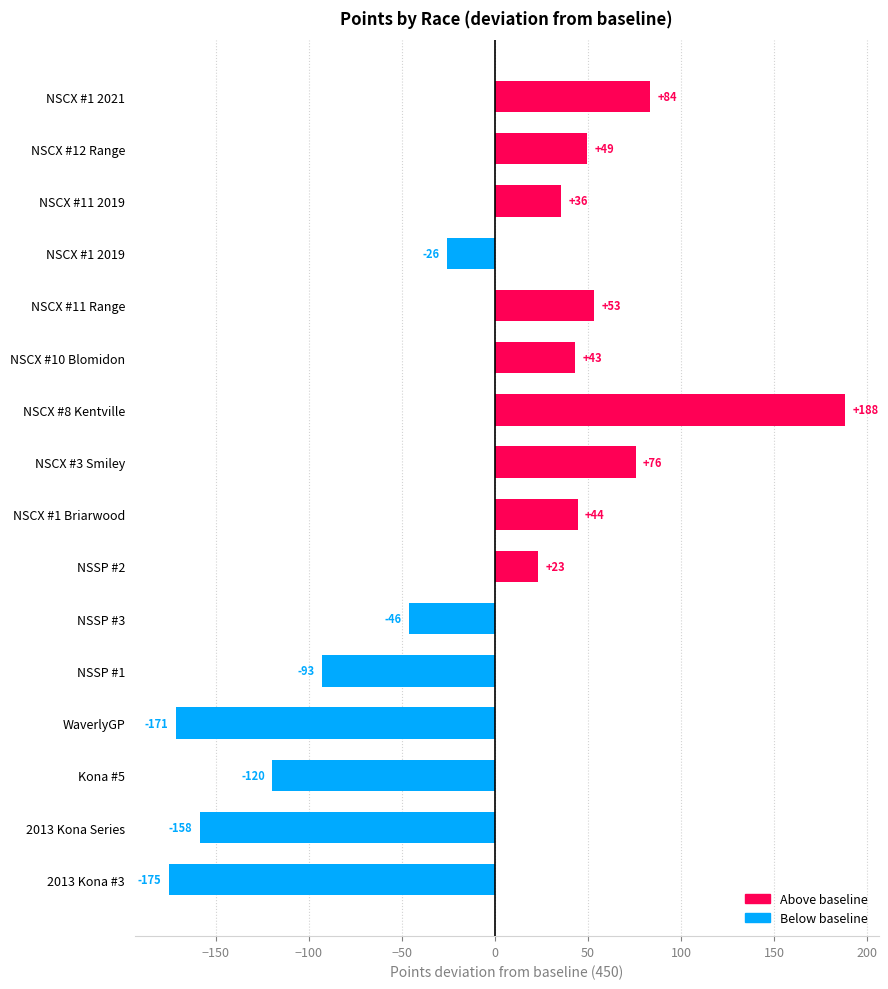

Which label corresponds to the largest value in the chart?

NSCX #8 Kentville